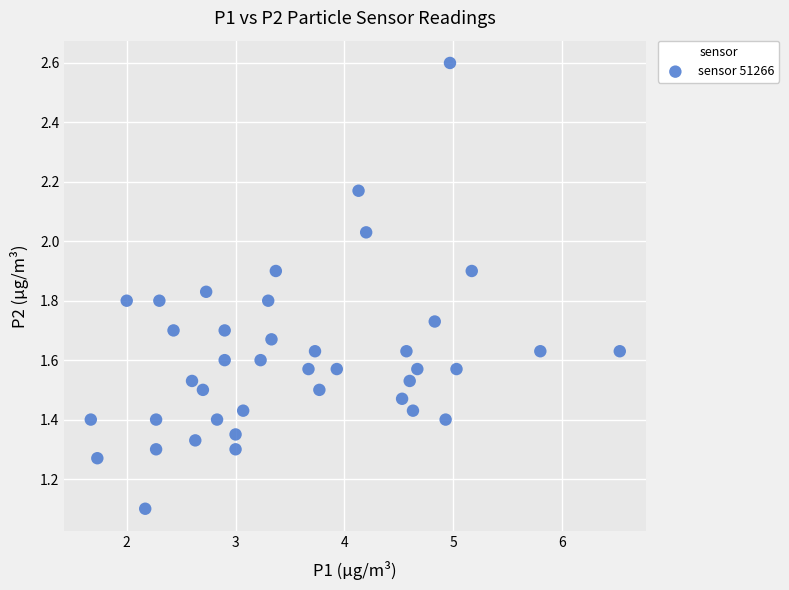

What Y value in the scatter plot is closest to 1?

1.1